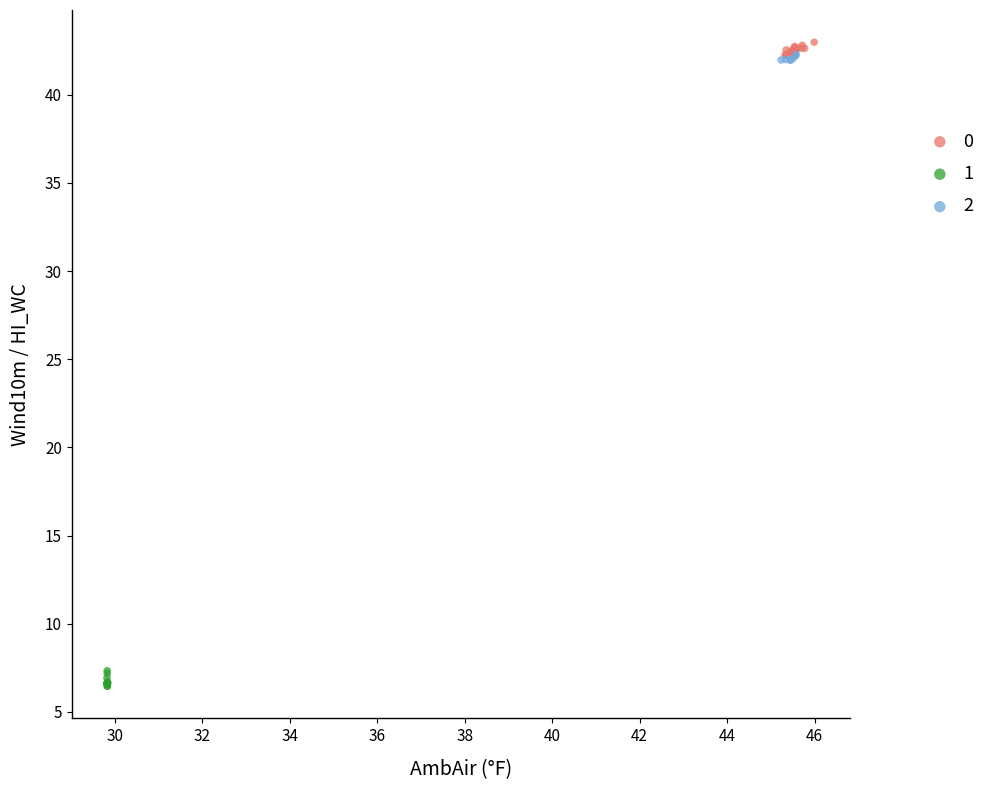

What are all the series names shown in the legend?

0, 1, 2